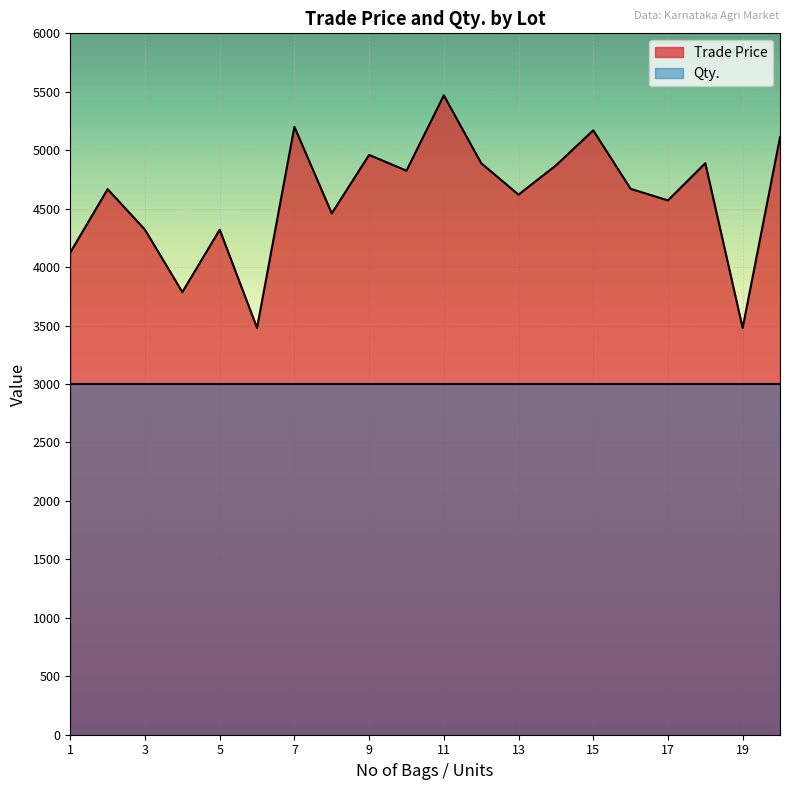

List the series in order of their peak value, highest first.

Trade Price, Qty.